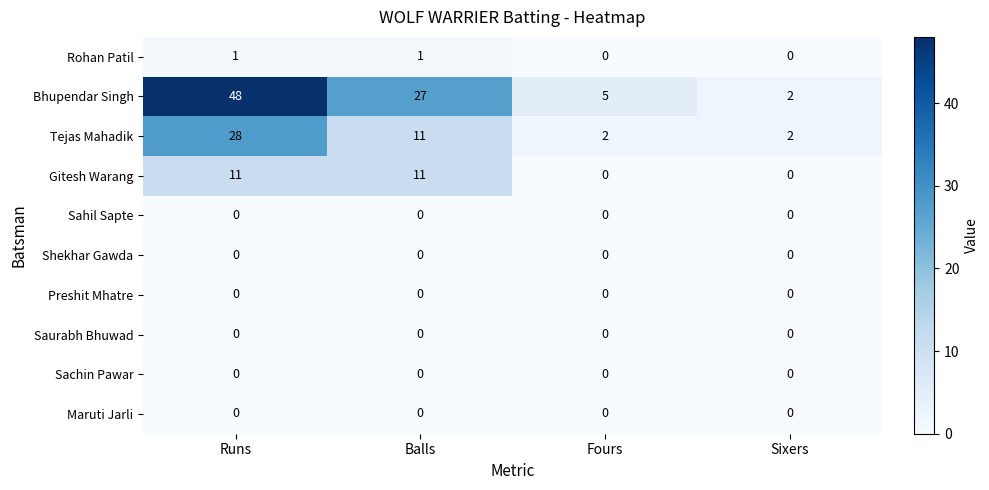

What is the total value across all series at Balls?

50